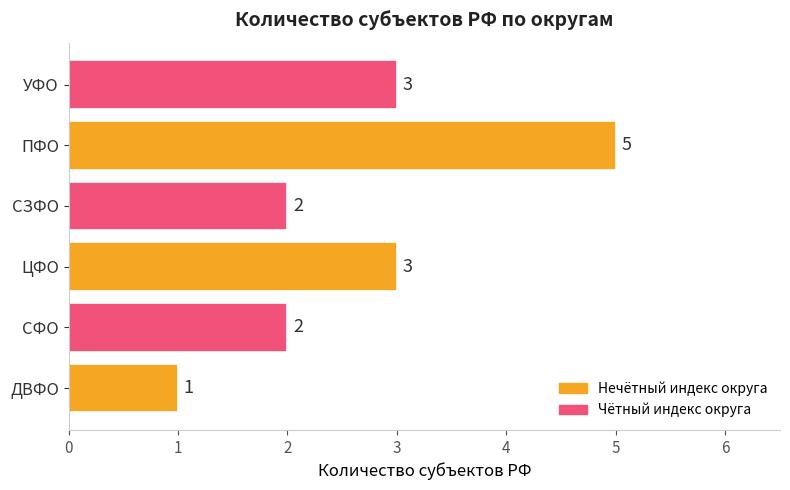

How many bars are there in total?

6